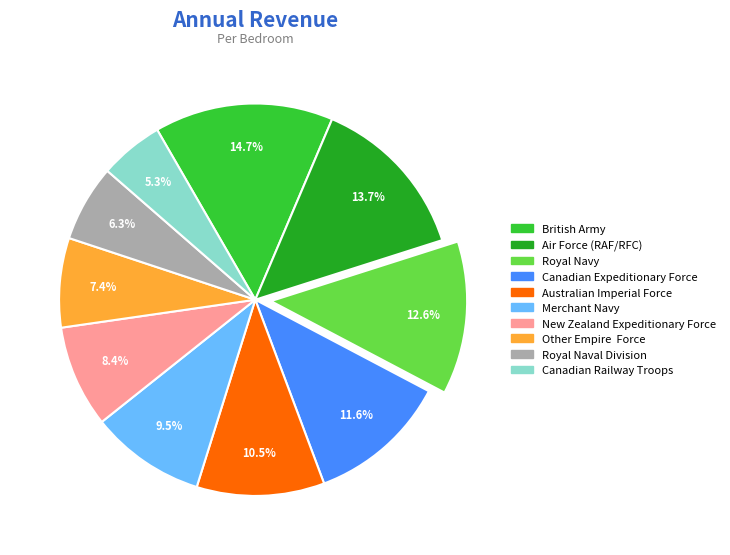

How many segments does this pie chart have?

10